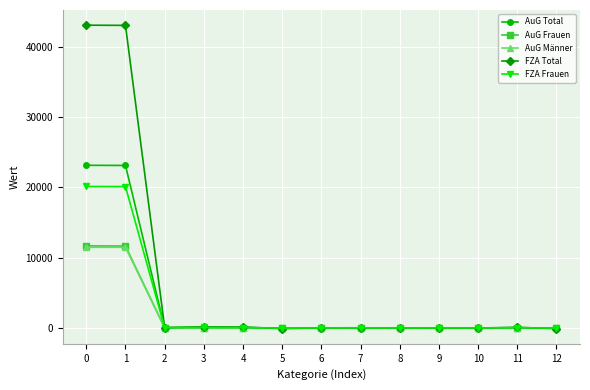

Which series has the largest total across all categories?

FZA Total